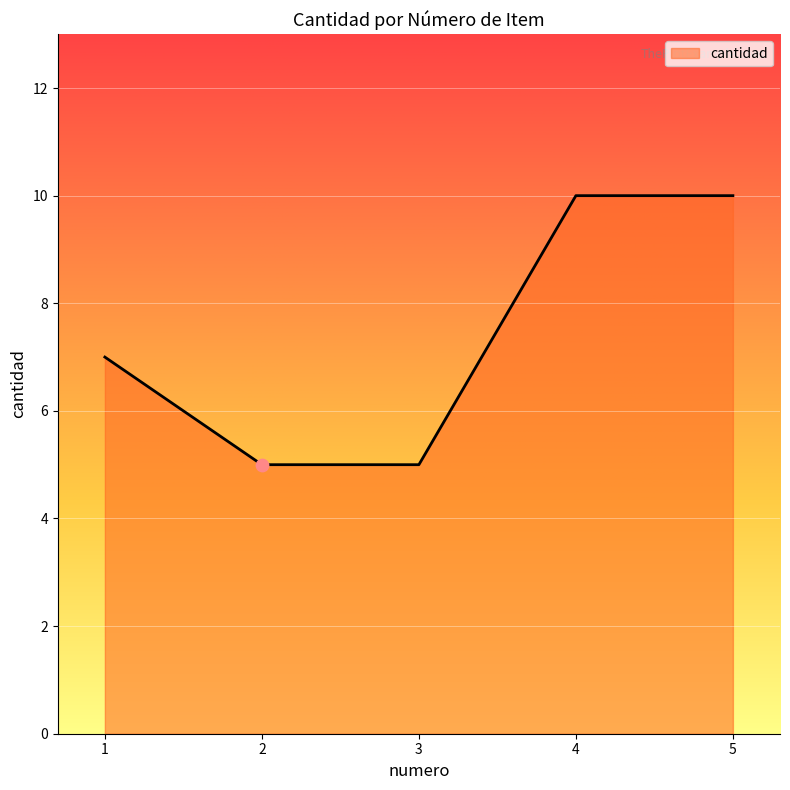

What is the ratio of the value at 5 to the value at 1?

1.4